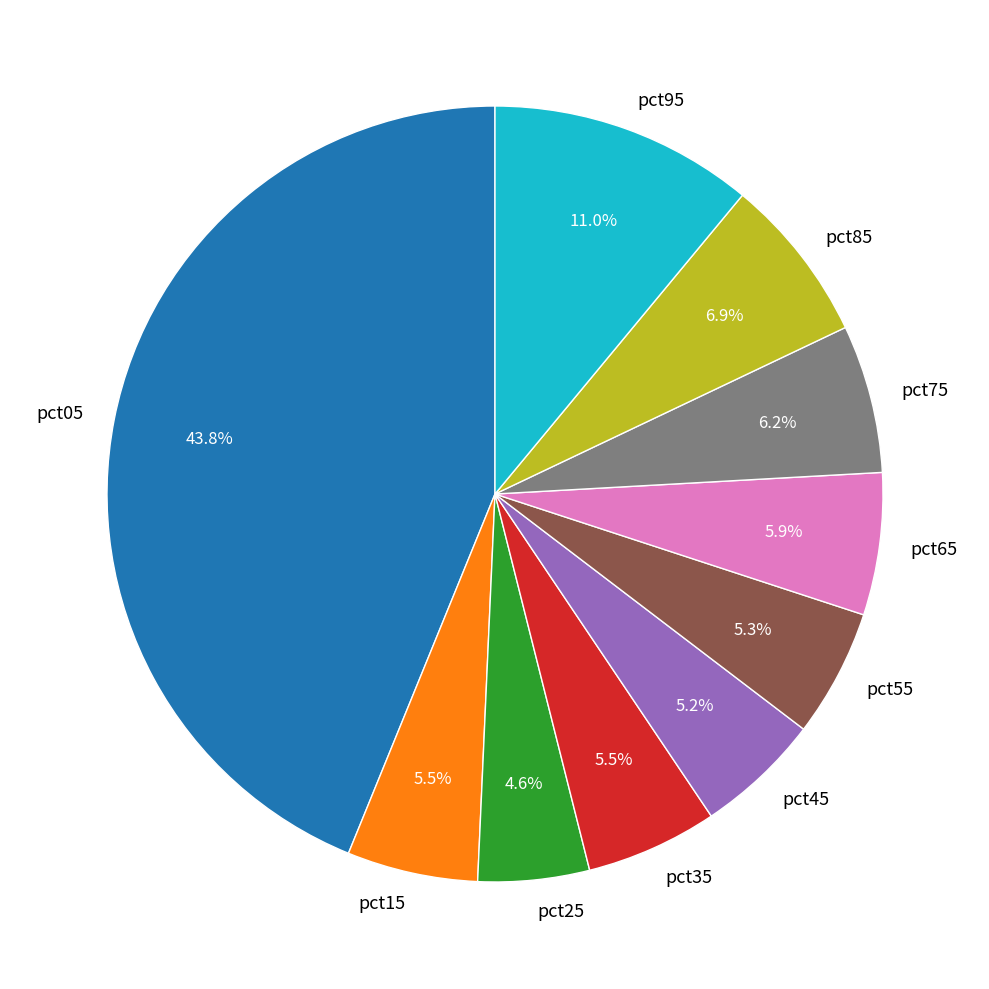

Between pct35 and pct05, which is larger?

pct05